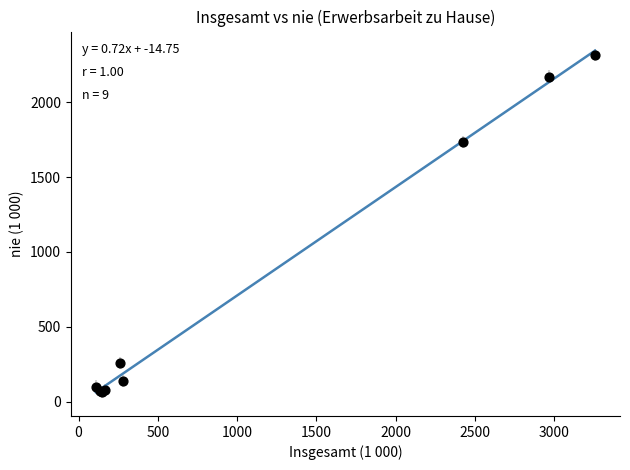

What Y value in the scatter plot is closest to 1188?

1734